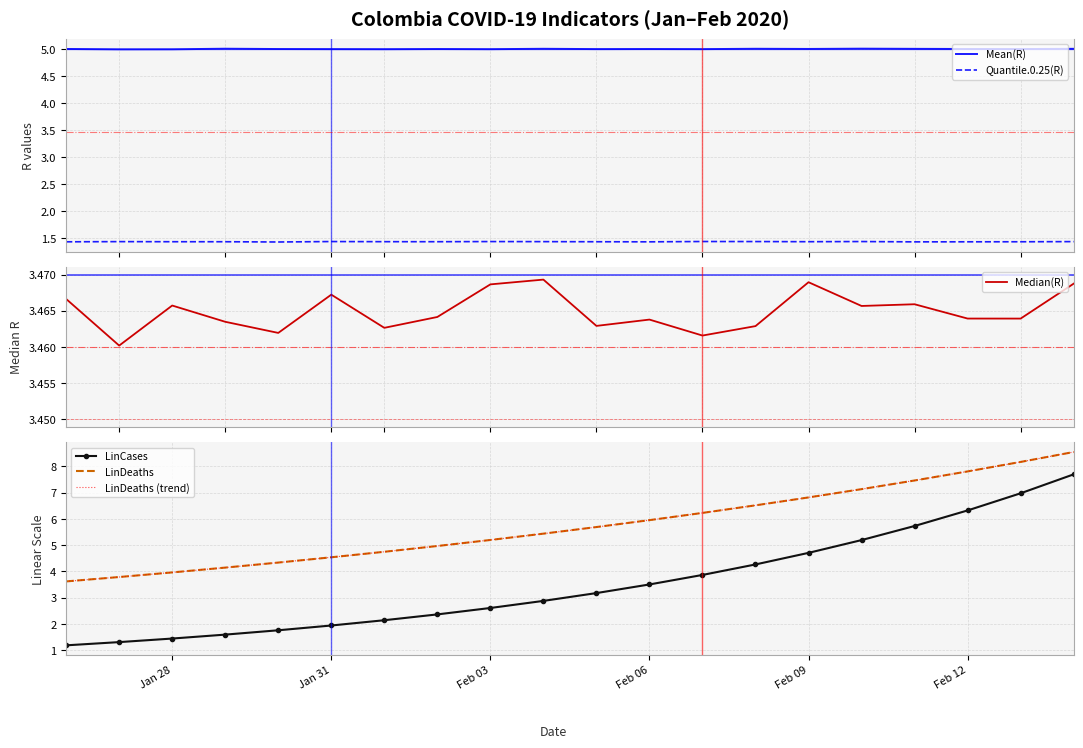

What is the minimum value for Mean(R)?

5.0